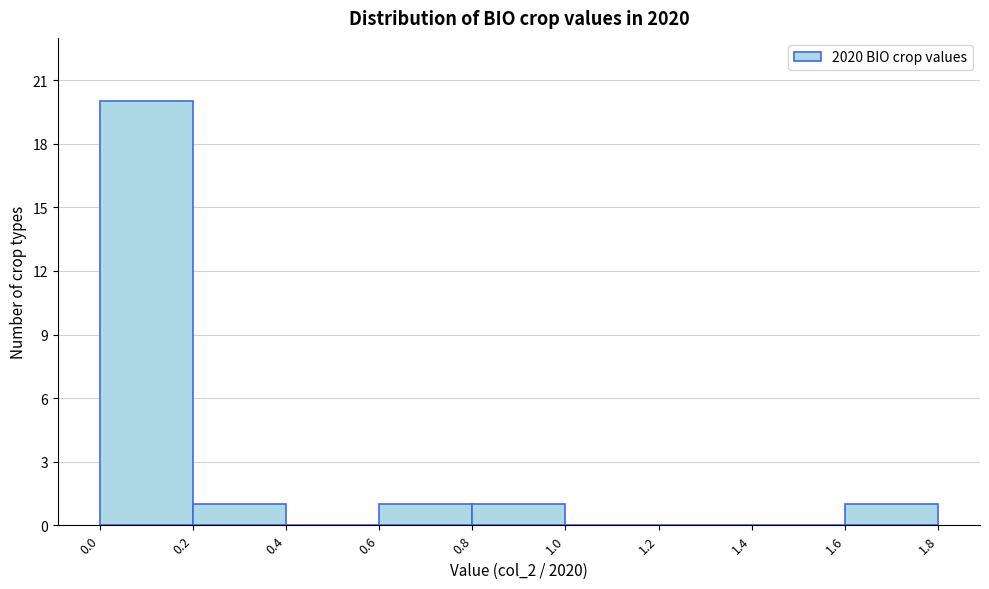

Over which range of the x-axis is the bar tallest?

0.0 to 0.2